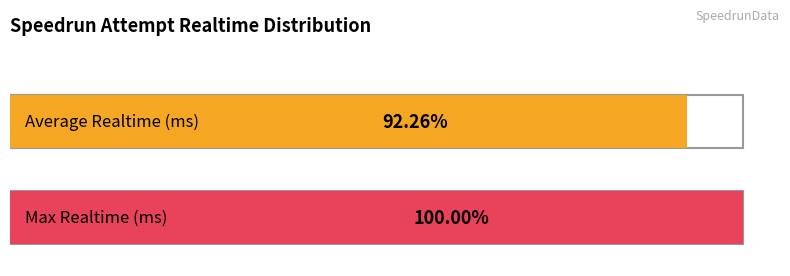

What is the highest value of the Max Realtime (ms) series?

2618001